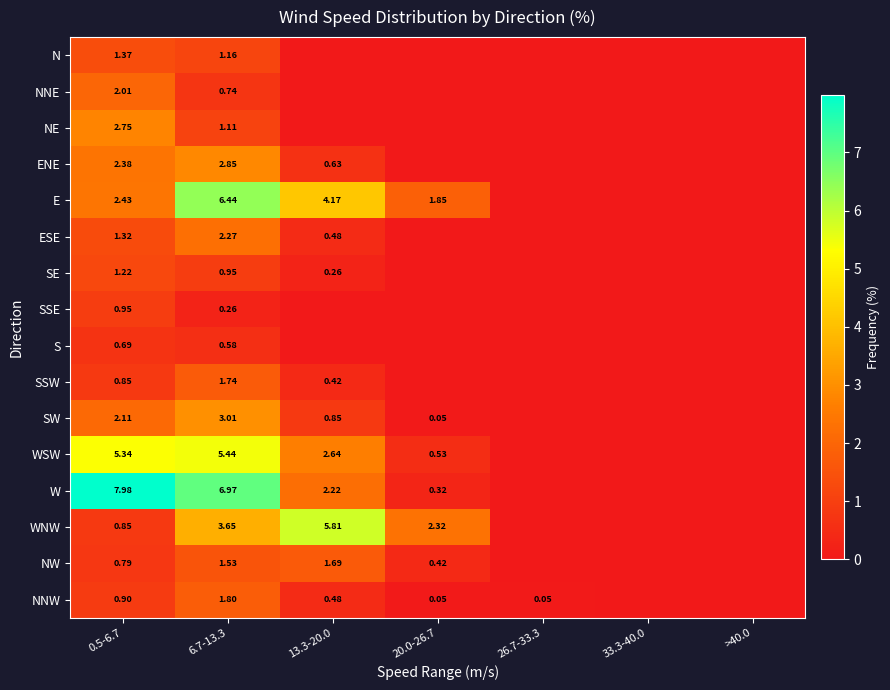

At how many categories does at least one series exceed 7?

1